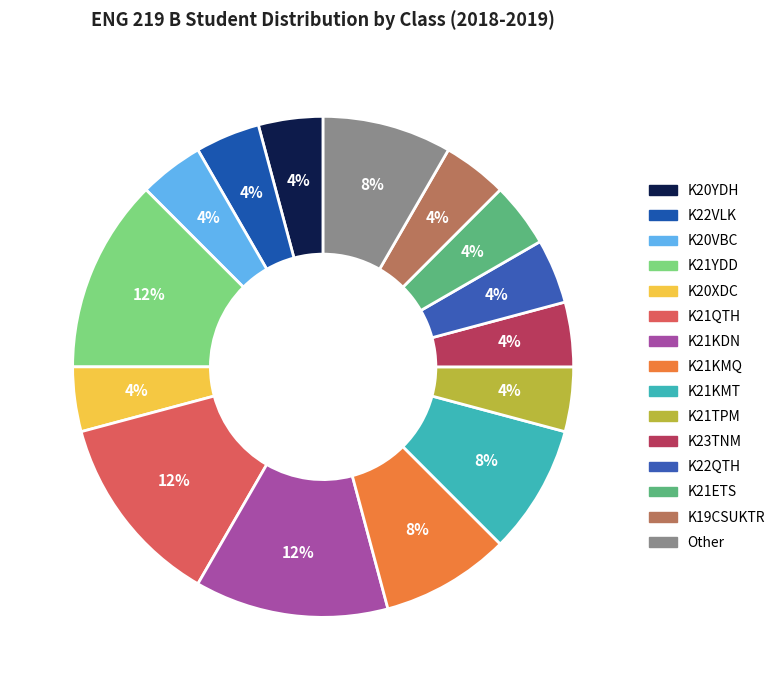

How many slices are in this pie chart?

15